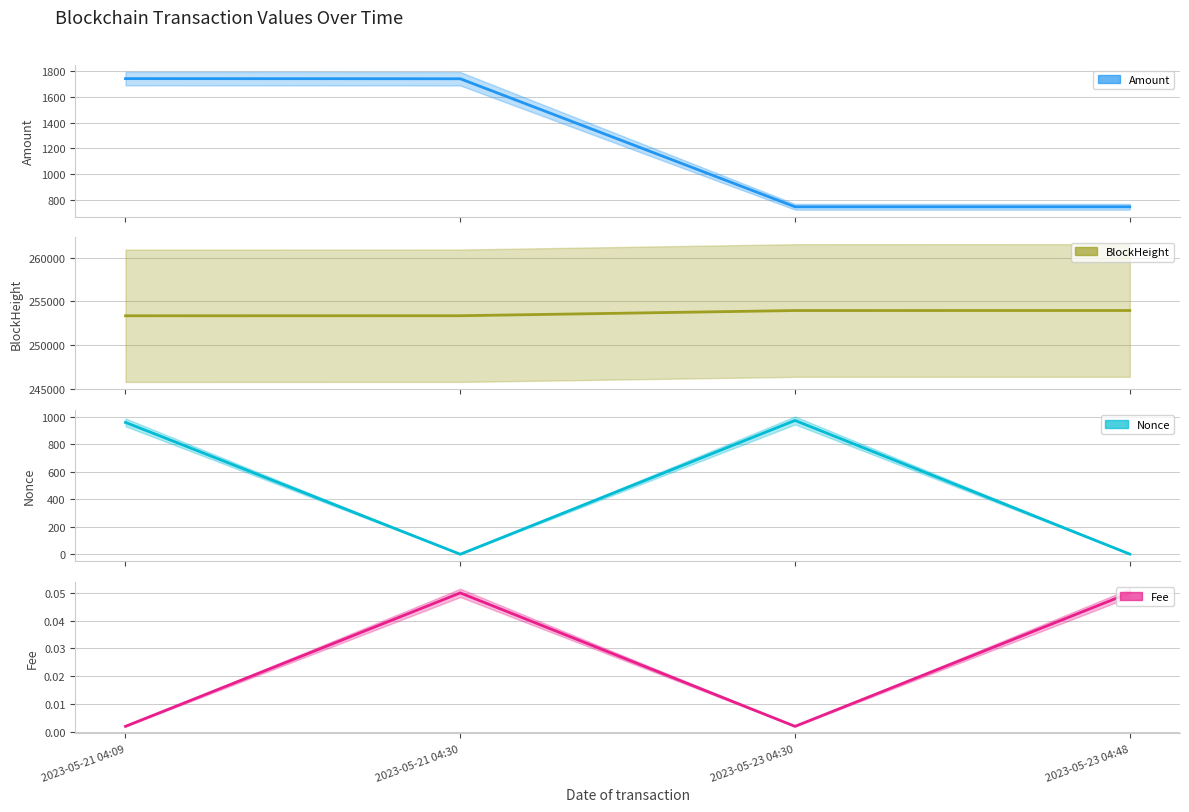

Which series has the largest range (max minus min)?

Amount